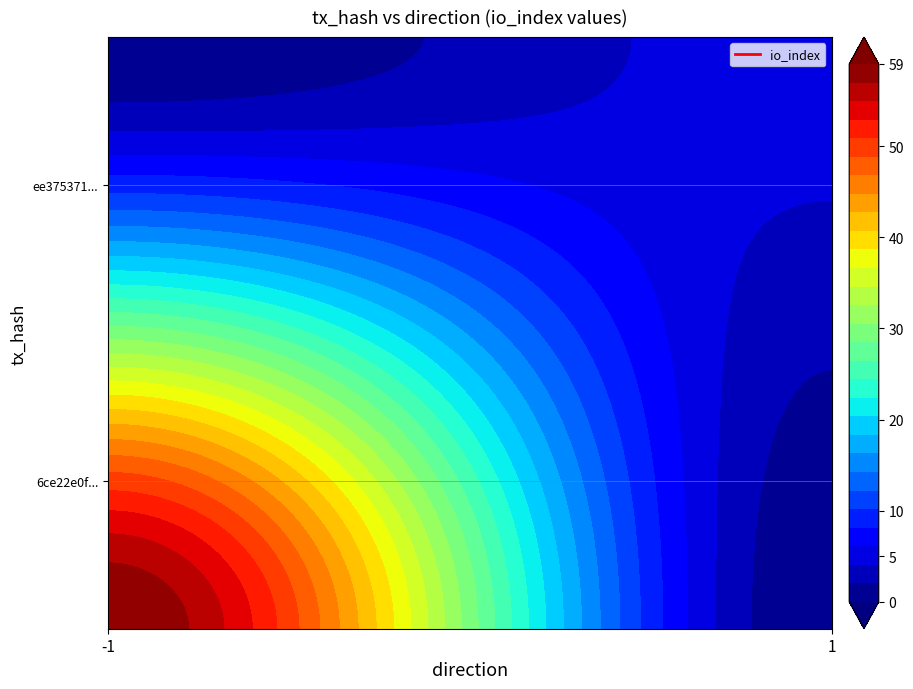

Which series has the widest spread of values?

6ce22e0f611a0290fc4cce01053ec75c18105e4